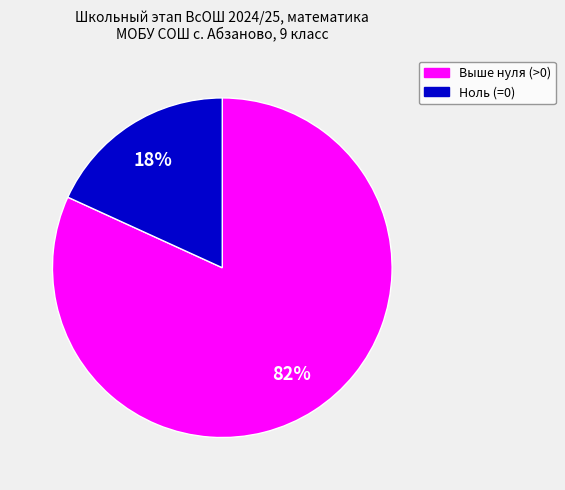

To the nearest percent, what is the average slice percentage?

50%